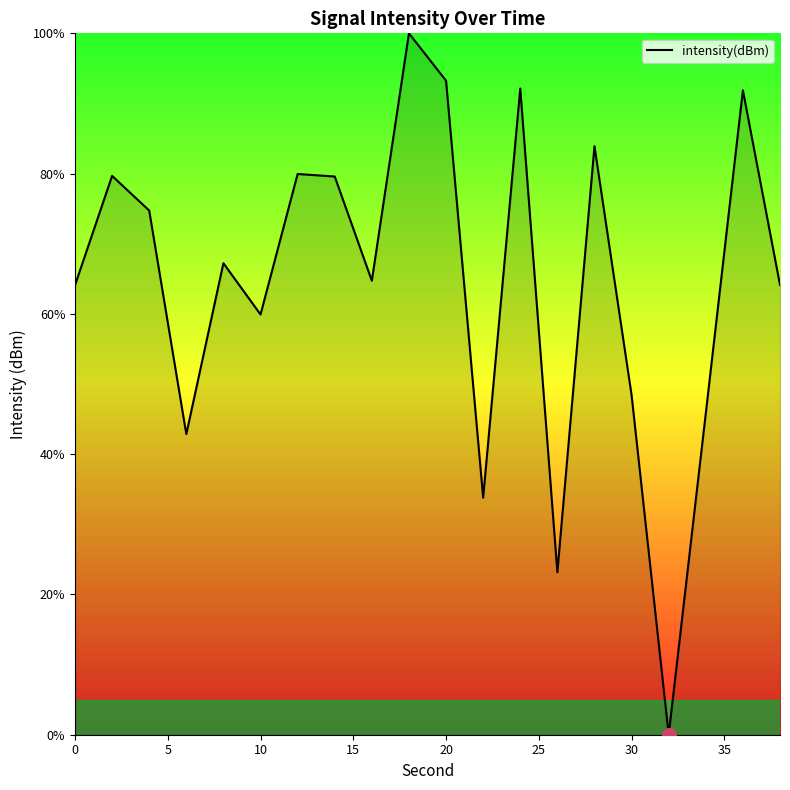

What is the difference between the maximum and minimum values?

100.0